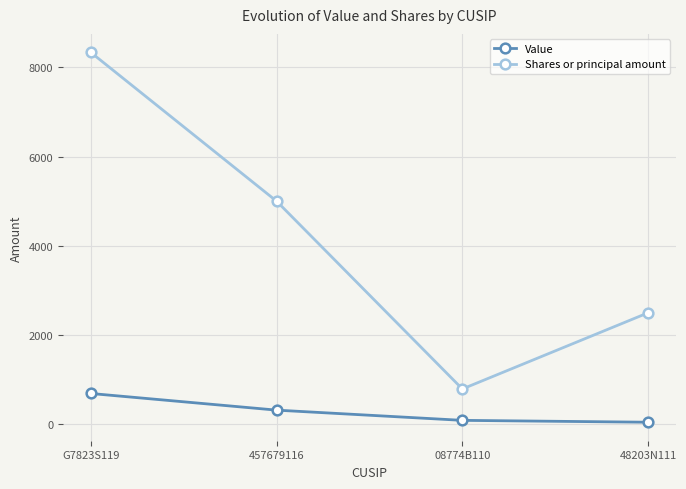

Which series has the largest total across all categories?

Shares or principal amount